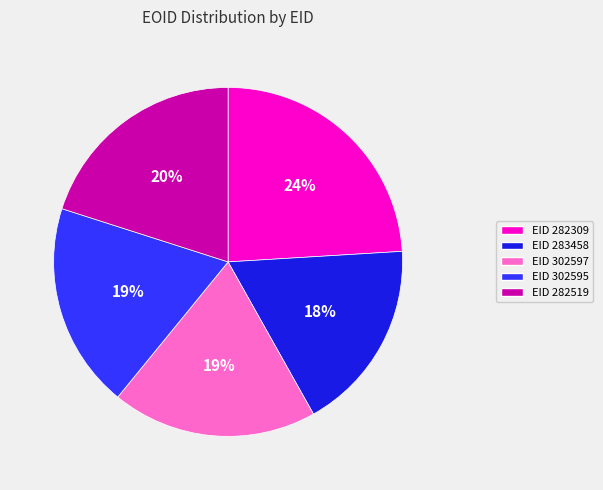

To the nearest percent, what is the difference between the largest and smallest slice percentages?

6%